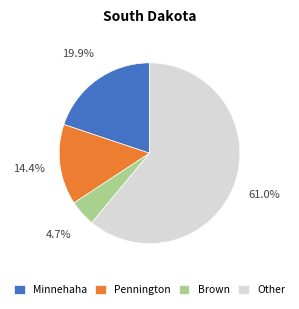

To the nearest percent, what is the difference between the largest and smallest slice percentages?

56%